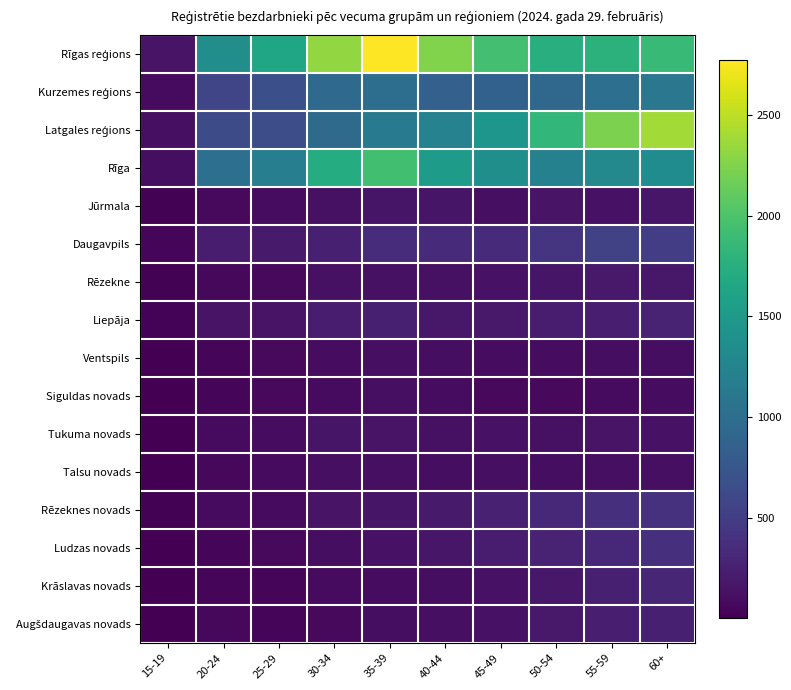

Count the number of data series in this chart.

16